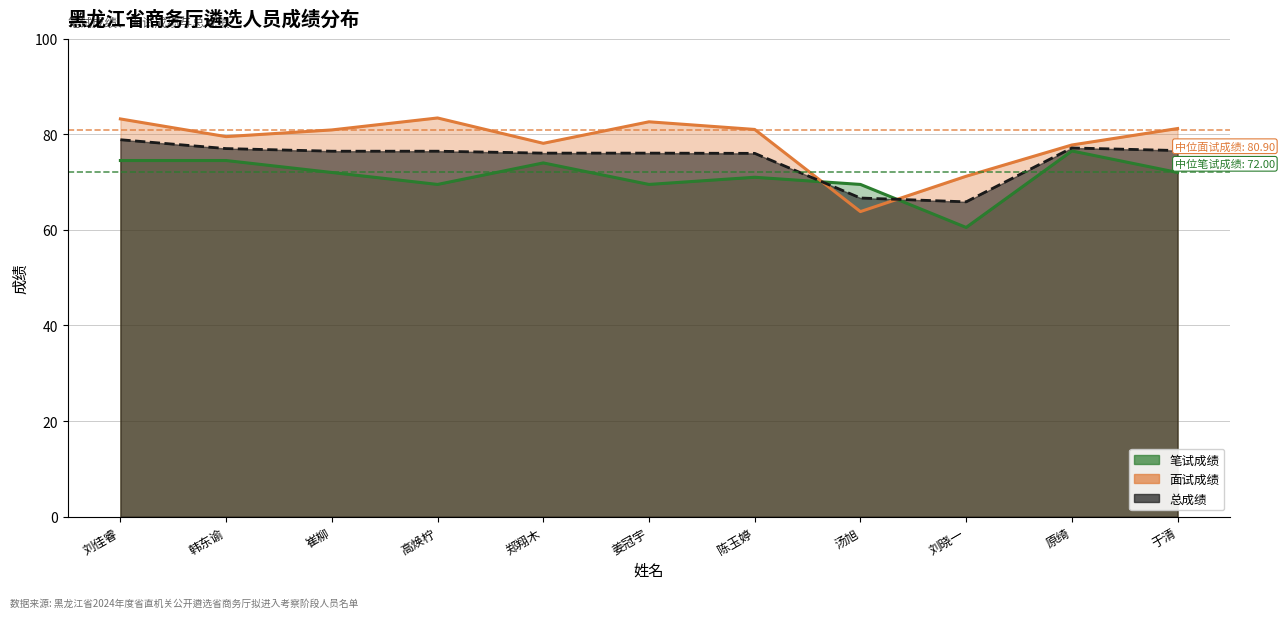

Which category has the highest value in the 面试成绩 series?

高焕柠